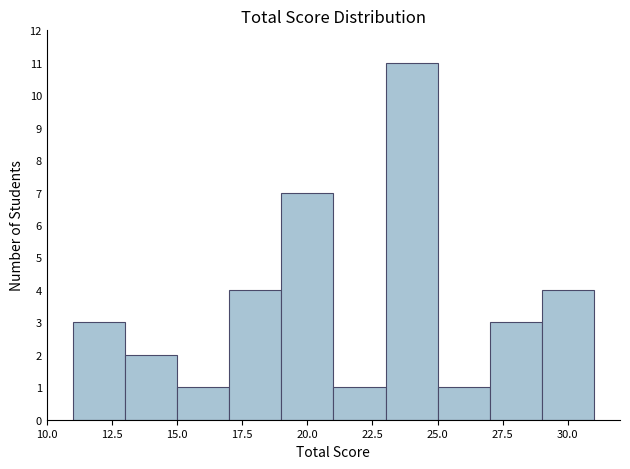

Reading left to right, transcribe this chart: for each bar, give the range it covers on the x-axis and its height. The values are not printed on the chart, so give them approximately, as read against the axis.

11 to 13: 3
13 to 15: 2
15 to 17: 1
17 to 19: 4
19 to 21: 7
21 to 23: 1
23 to 25: 11
25 to 27: 1
27 to 29: 3
29 to 31: 4